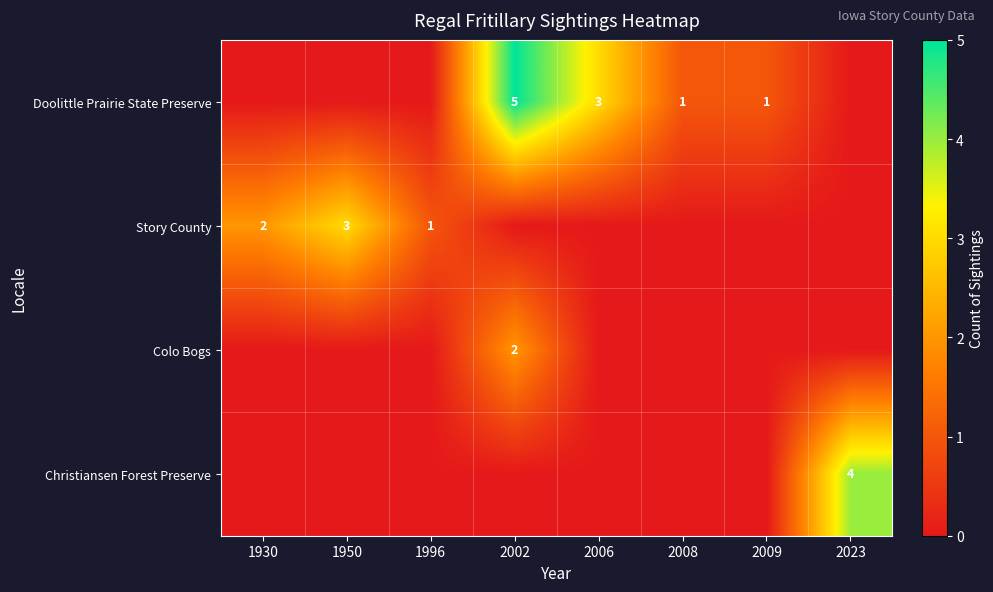

What is the total value across all series at 1996?

1